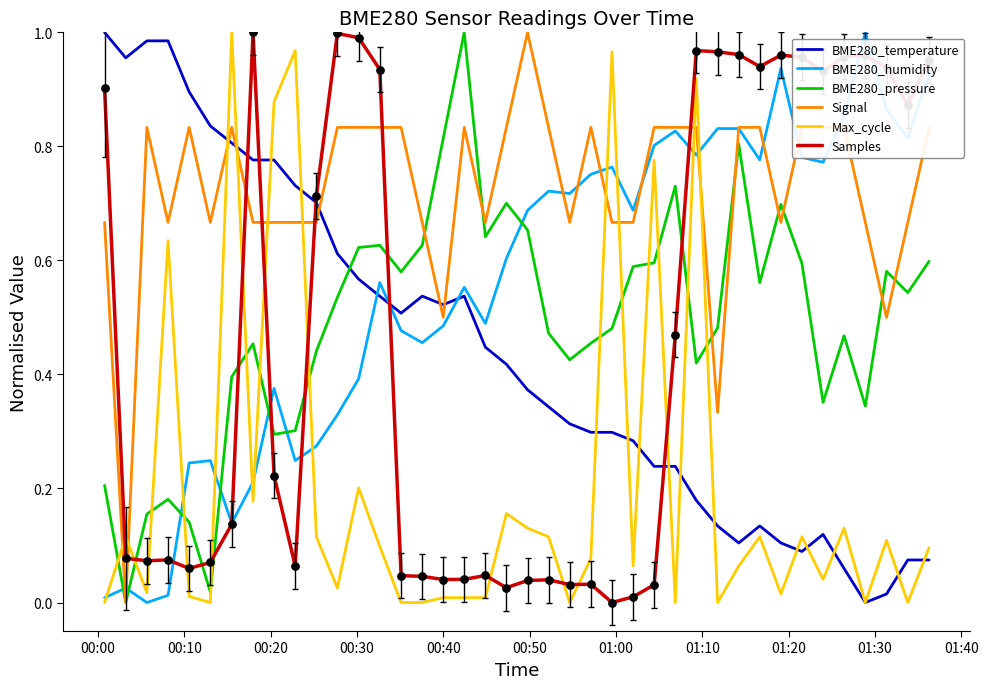

Which series has the largest total across all categories?

Signal